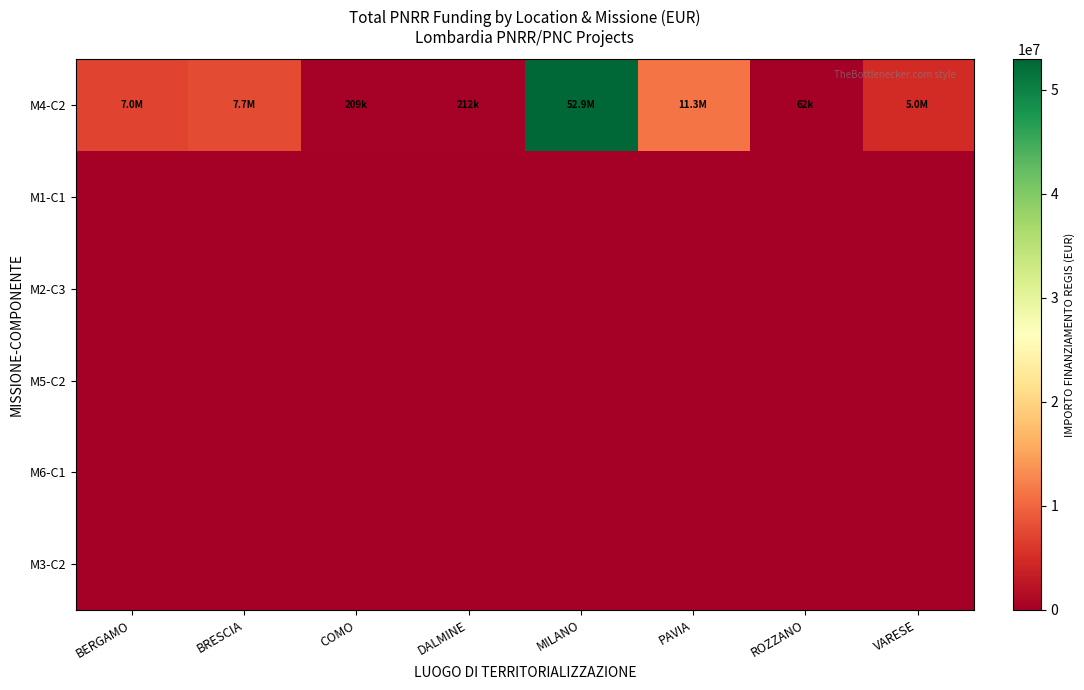

At how many categories does at least one series exceed 4040667?

5